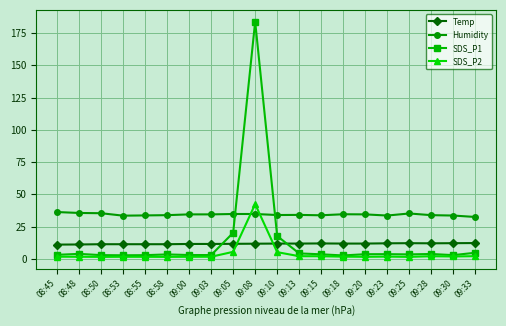

The Temp series shows 3.5 at 09:30. True or false?

False